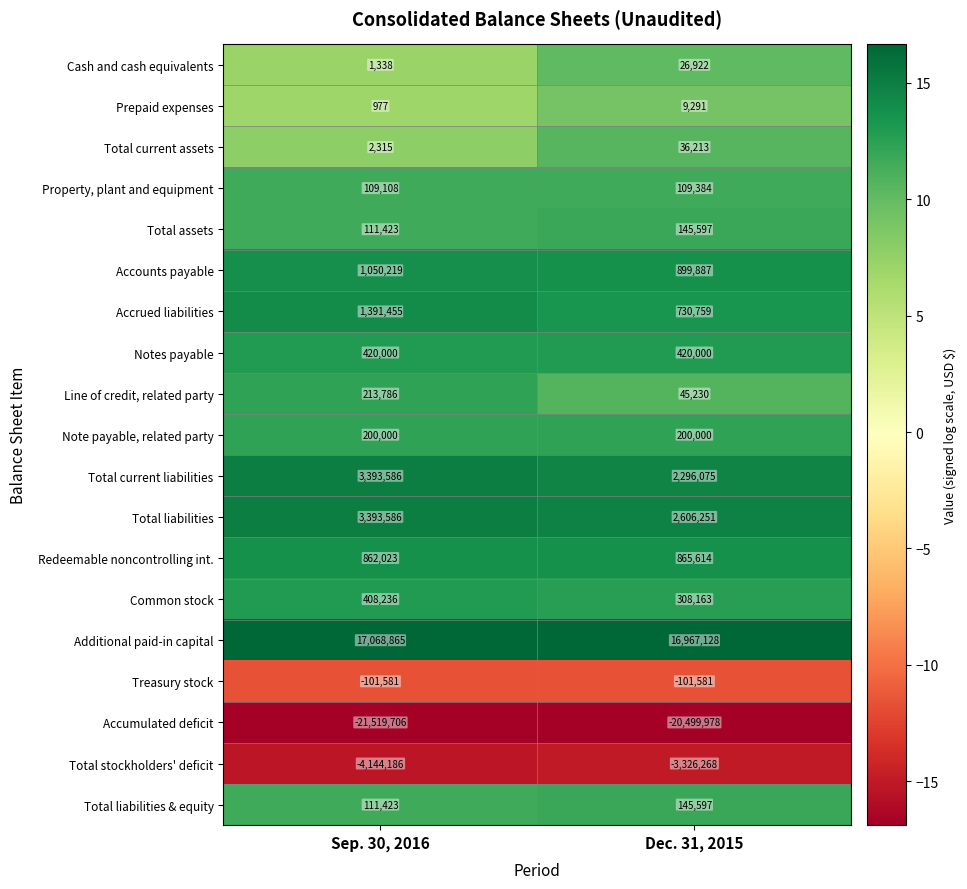

Which series has the largest range (max minus min)?

Total current liabilities